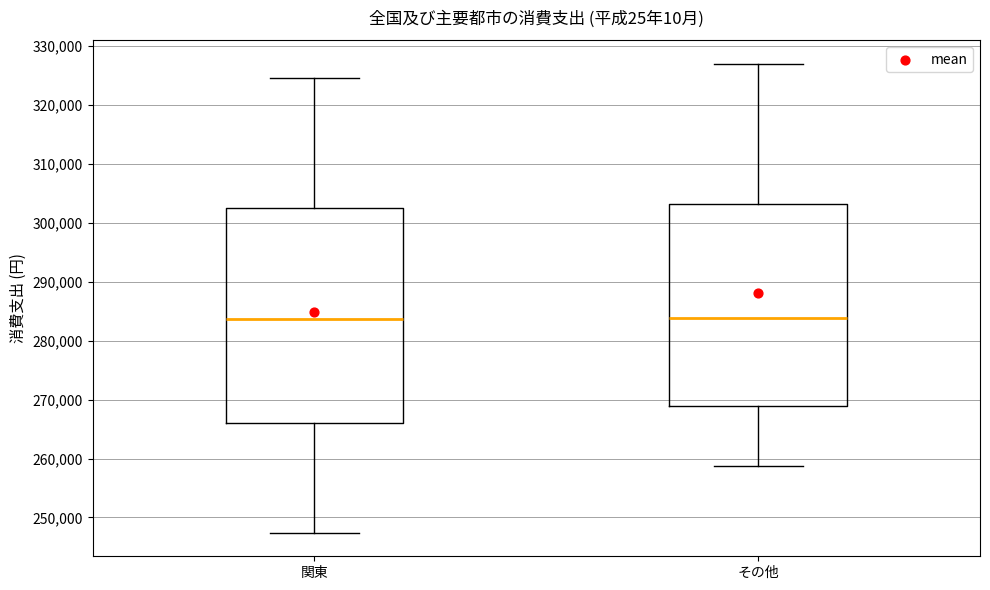

Which box is the tallest, from its lower edge to its upper edge?

関東